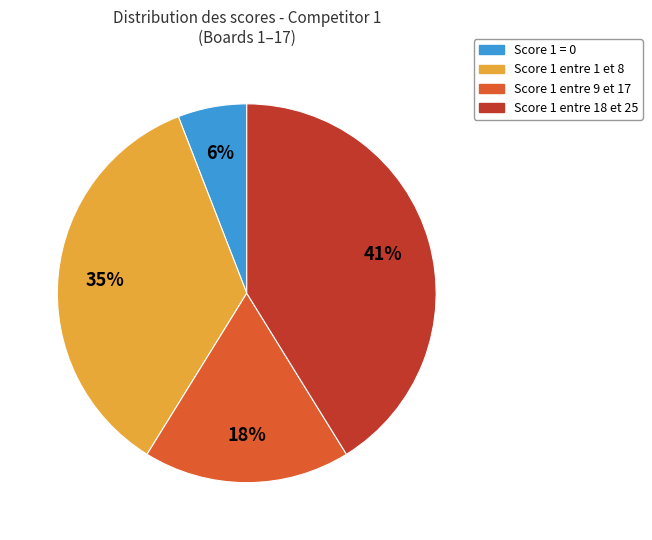

To the nearest percent, what is the difference between the largest and smallest slice percentages?

35%